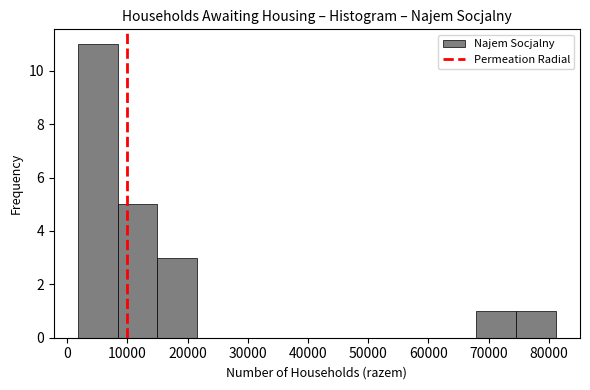

Reading left to right, list every bar in this chart as the range it spans on the x-axis followed by its height. Neither the bar edges nor the heights are printed on the chart, so give them approximately, as read against the axes.

2000 to 8000: 11
8000 to 15000: 5
15000 to 22000: 3
22000 to 28000: 0
28000 to 35000: 0
35000 to 41000: 0
41000 to 48000: 0
48000 to 55000: 0
55000 to 61000: 0
61000 to 68000: 0
68000 to 75000: 1
75000 to 81000: 1